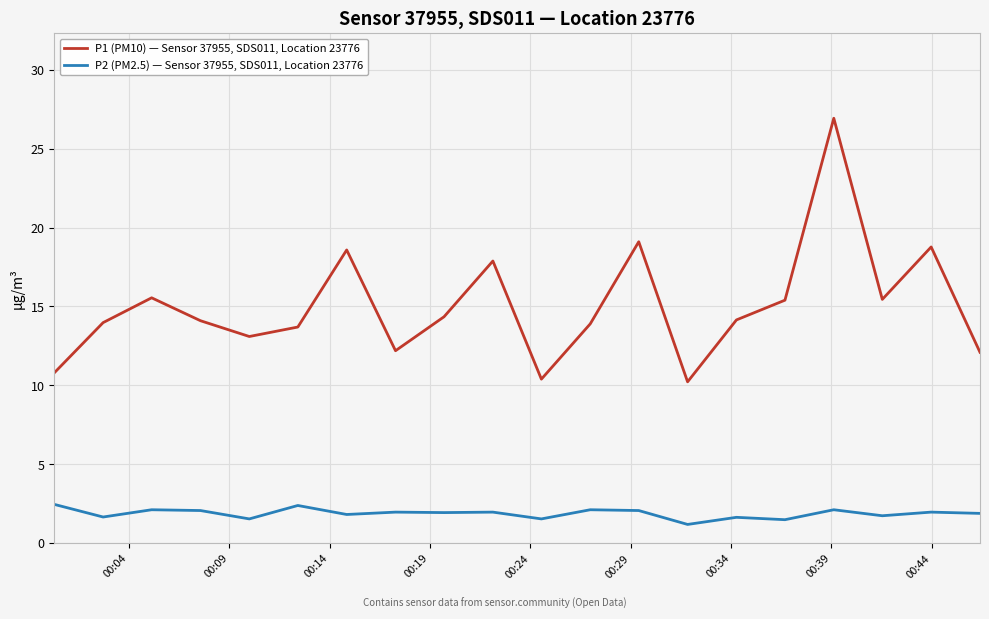

List the series in order of their peak value, highest first.

P1 (PM10) — Sensor 37955, SDS011, Location 23776, P2 (PM2.5) — Sensor 37955, SDS011, Location 23776